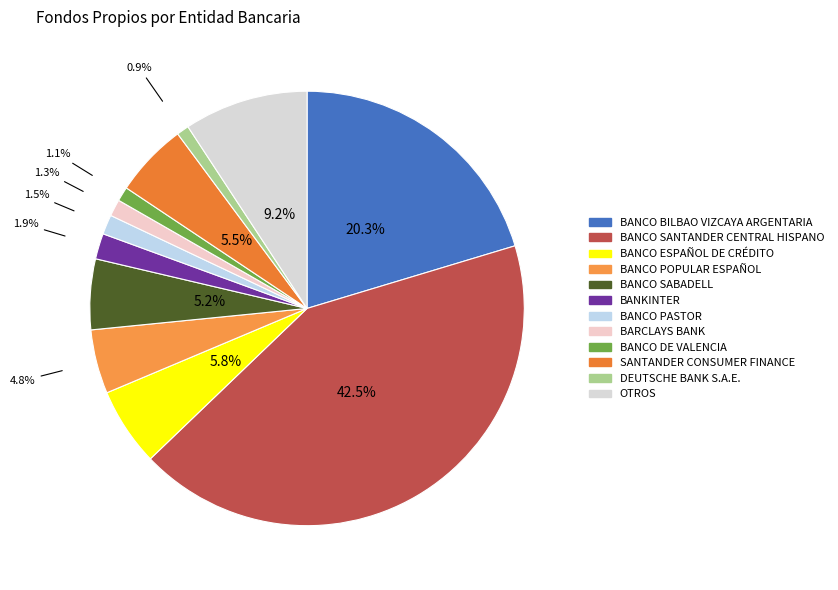

Combined, what portion of the pie is BANCO SANTANDER CENTRAL HISPANO and BANCO SABADELL?

47.7%